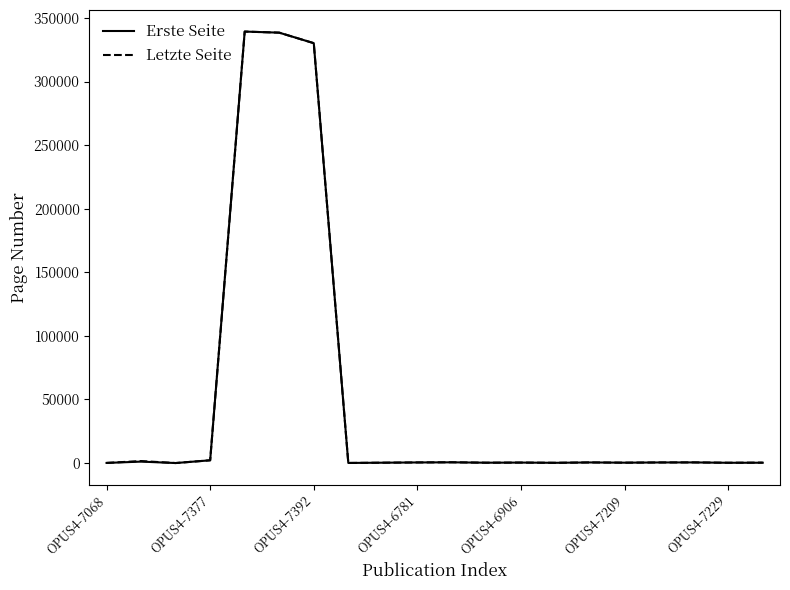

Which series has the largest range (max minus min)?

Erste Seite